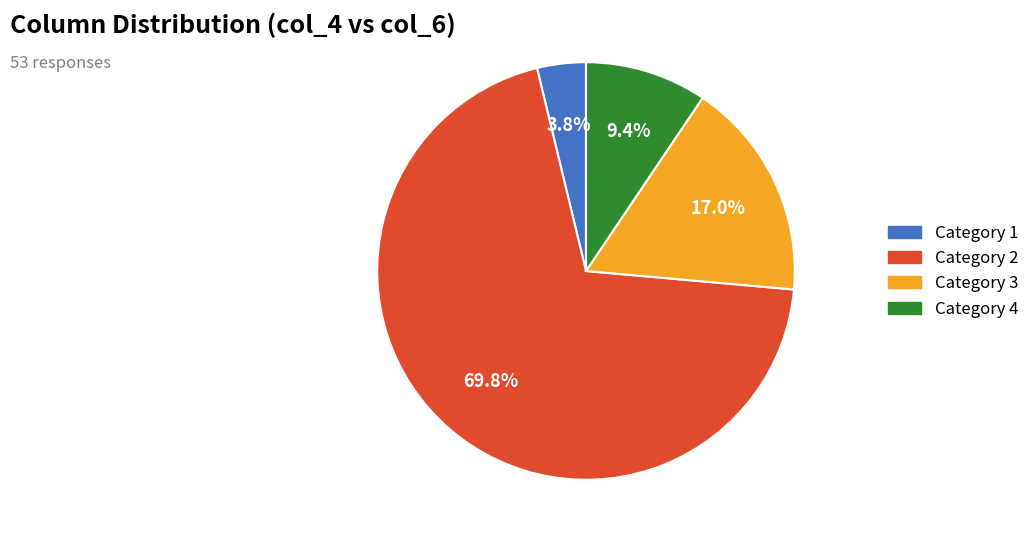

Does any single category account for the majority?

Yes